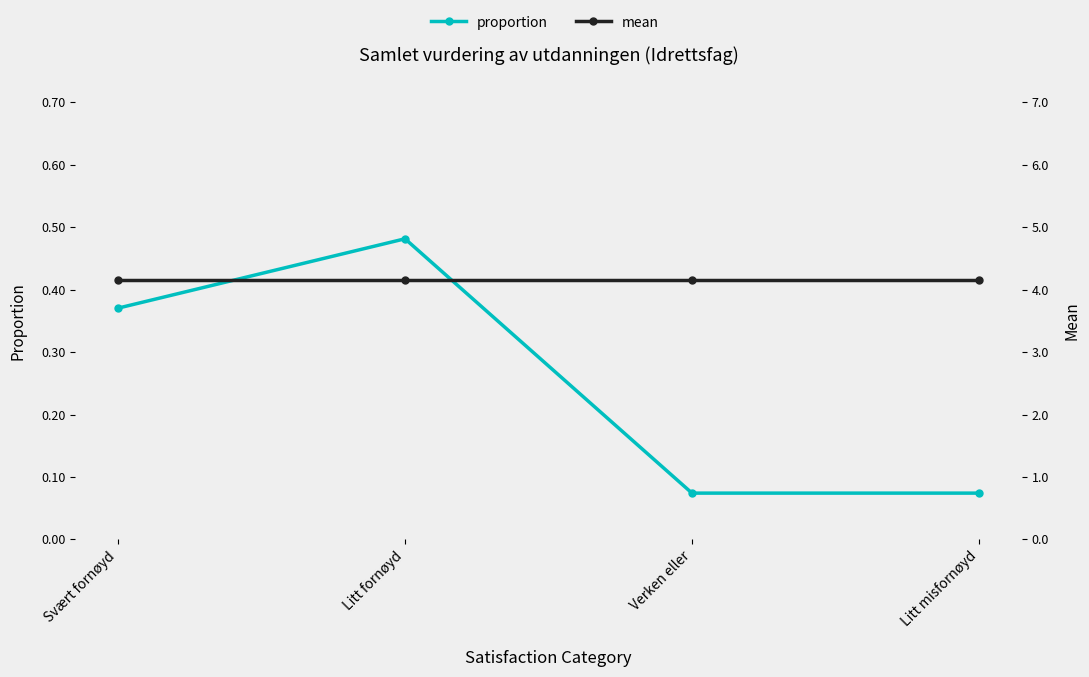

True or false: mean and proportion cross at least once.

False